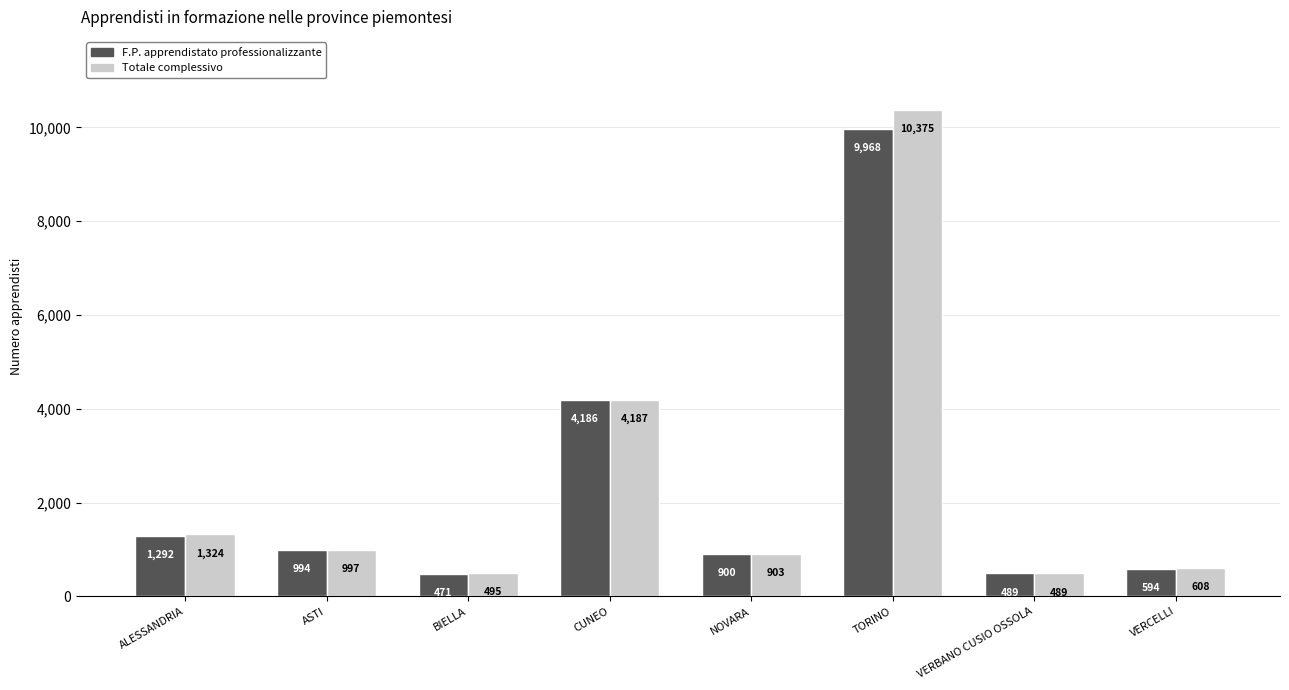

Does the chart contain stacked bars?

No